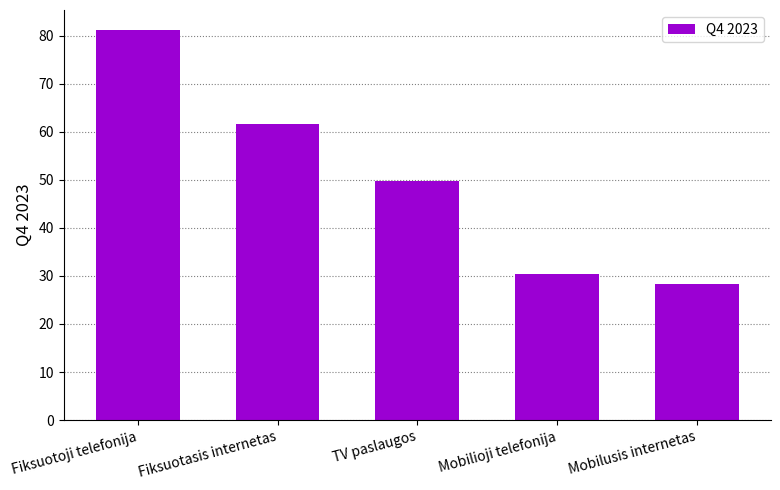

How many data points are less than 49?

2